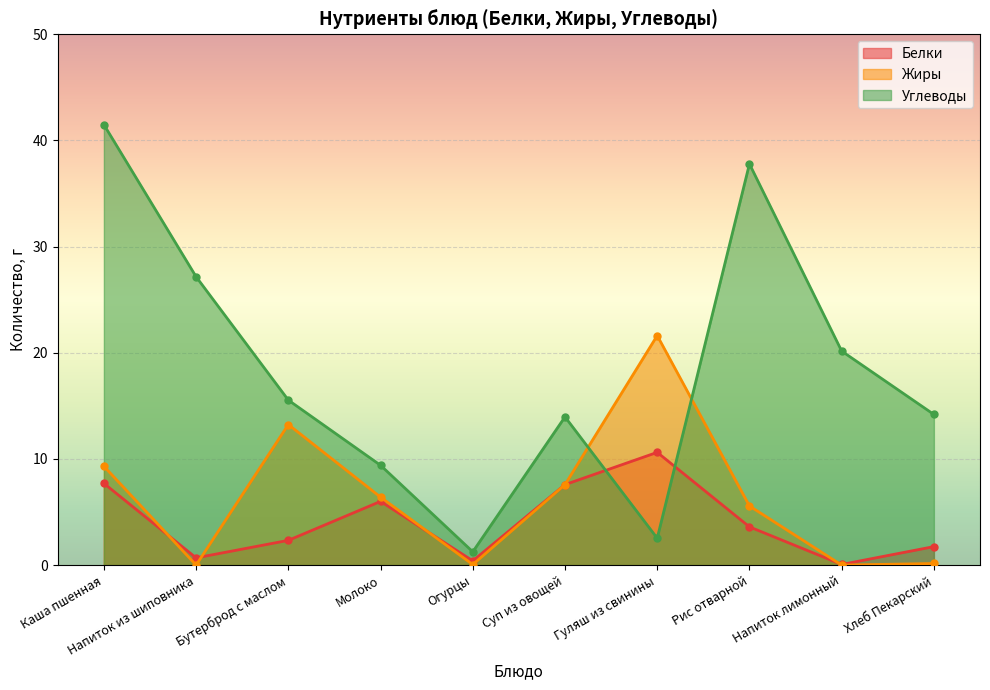

Which series has the largest total across all categories?

Углеводы